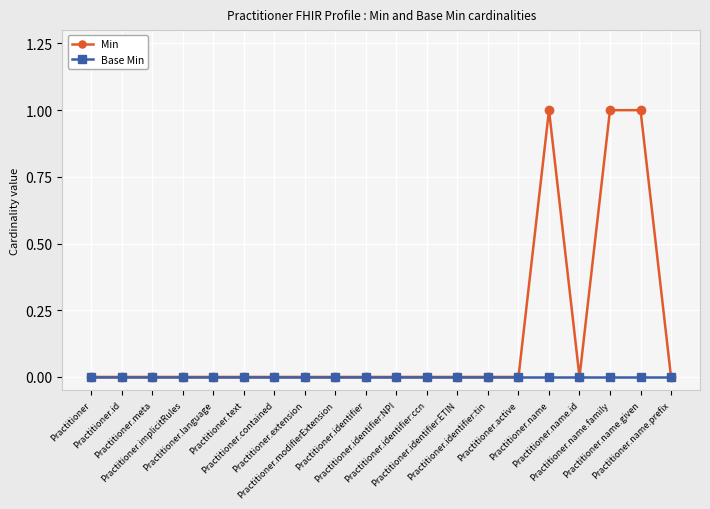

Reading left to right, list all the values displayed in this chart.

Min: 0	0	0	0	0	0	0	0	0	0	0	0	0	0	0	1	0	1	1	0
Base Min: 0	0	0	0	0	0	0	0	0	0	0	0	0	0	0	0	0	0	0	0